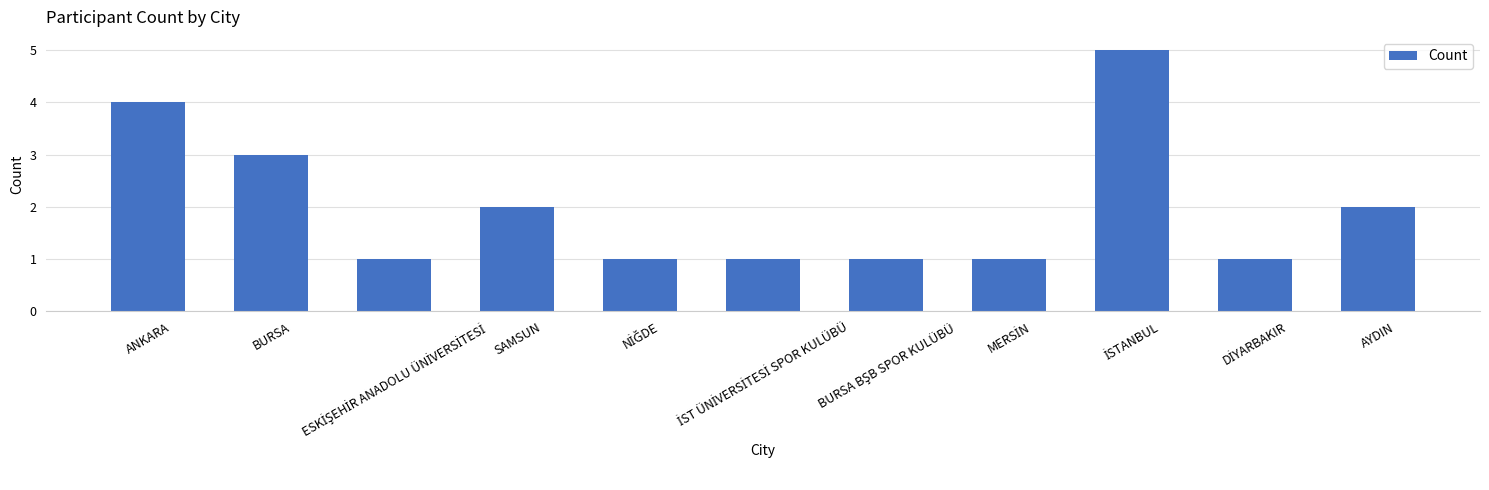

What is the greatest value displayed?

5